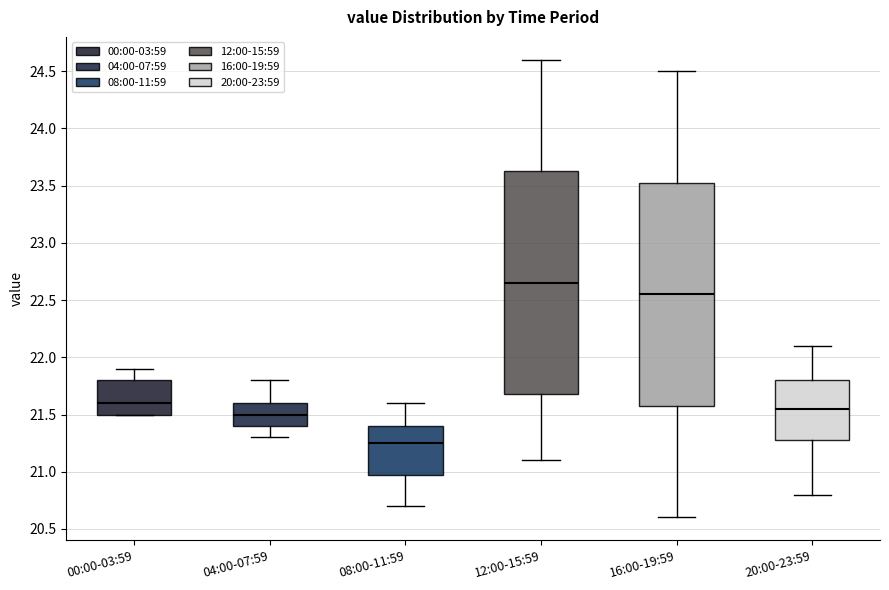

Reading left to right, read every box against the y-axis: the position of its median line, the range the box covers, and the ends of its whiskers. The values are not printed on the chart, so give them approximately, as read against the axis.

00:00-03:59: median 21.60, box 21.50 to 21.80, whiskers 21.50 to 21.90
04:00-07:59: median 21.50, box 21.40 to 21.60, whiskers 21.30 to 21.80
08:00-11:59: median 21.25, box 21.00 to 21.40, whiskers 20.70 to 21.60
12:00-15:59: median 22.65, box 21.70 to 23.65, whiskers 21.10 to 24.60
16:00-19:59: median 22.55, box 21.60 to 23.55, whiskers 20.60 to 24.50
20:00-23:59: median 21.55, box 21.30 to 21.80, whiskers 20.80 to 22.10